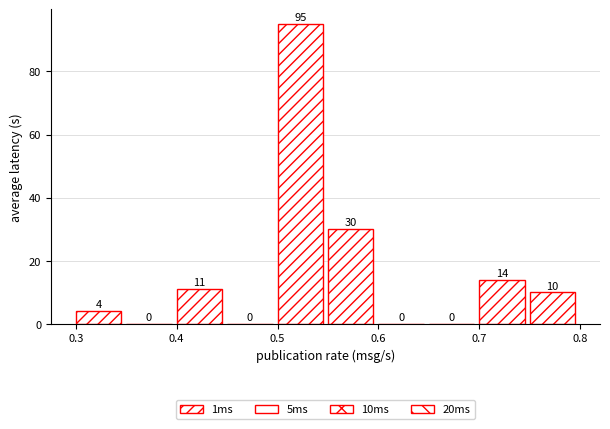

Reading left to right, list every bar in this chart as the range it spans on the x-axis followed by its height.

0.30 to 0.35: 4
0.35 to 0.40: 0
0.40 to 0.45: 11
0.45 to 0.50: 0
0.50 to 0.55: 95
0.55 to 0.60: 30
0.60 to 0.65: 0
0.65 to 0.70: 0
0.70 to 0.75: 14
0.75 to 0.80: 10